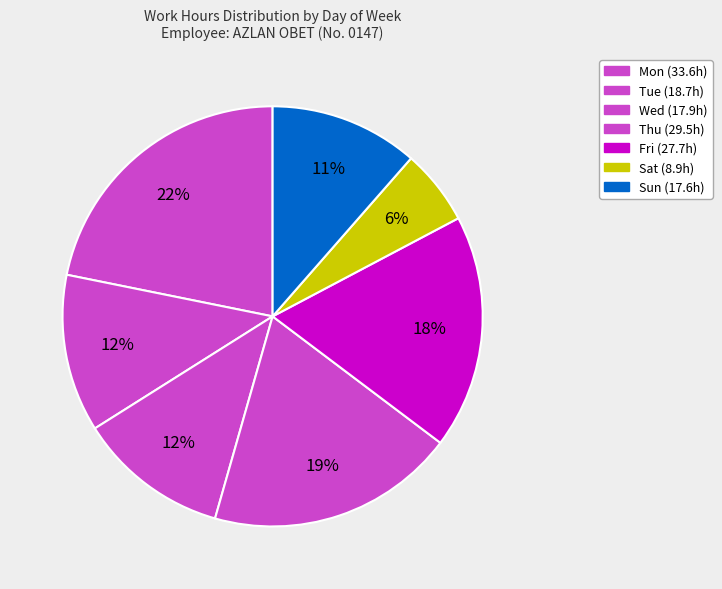

How many slices are in this pie chart?

7